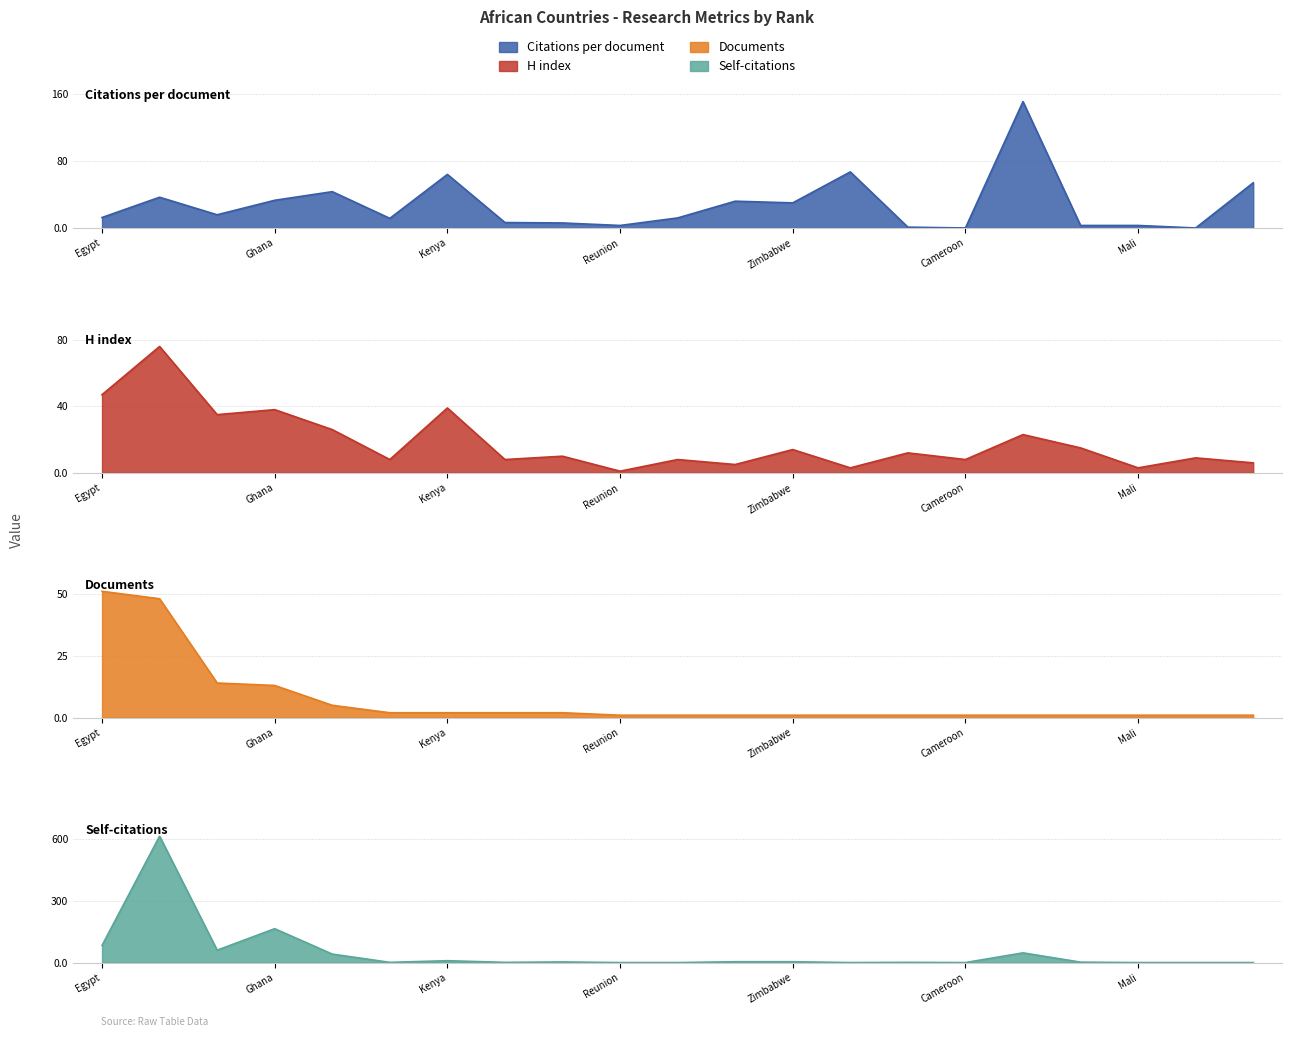

List the labels in order of Citations per document value, smallest first.

Cameroon, Mauritius, Botswana, Reunion, Morocco, Mali, Tunisia, Namibia, Burkina Faso, Sudan, Egypt, Nigeria, Zimbabwe, Sierra Leone, Ghana, South Africa, Uganda, Niger, Kenya, Burundi, Ethiopia